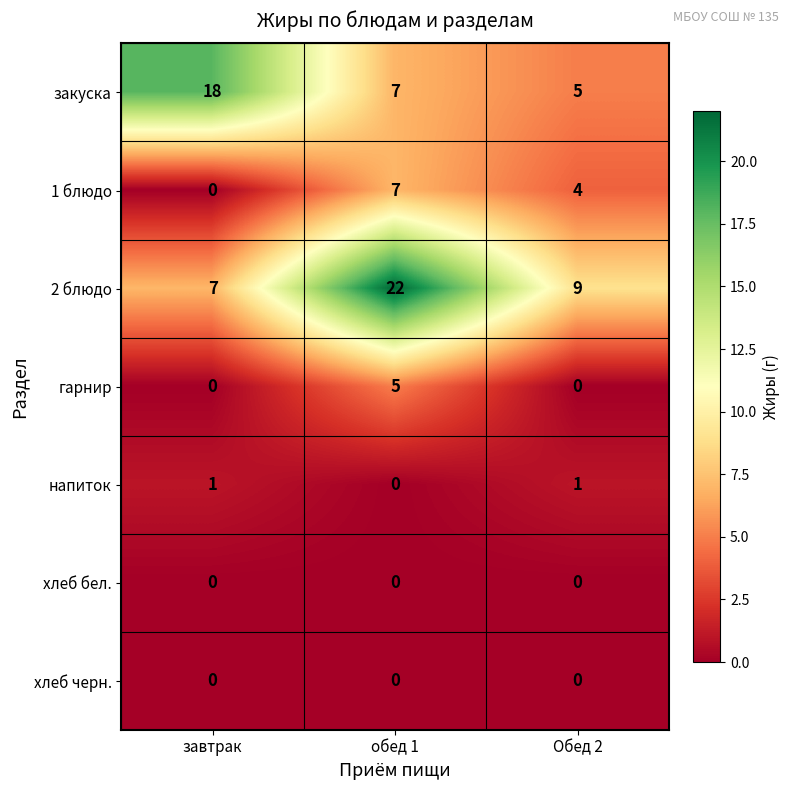

What is the spread (max minus min) of values at Обед 2?

9